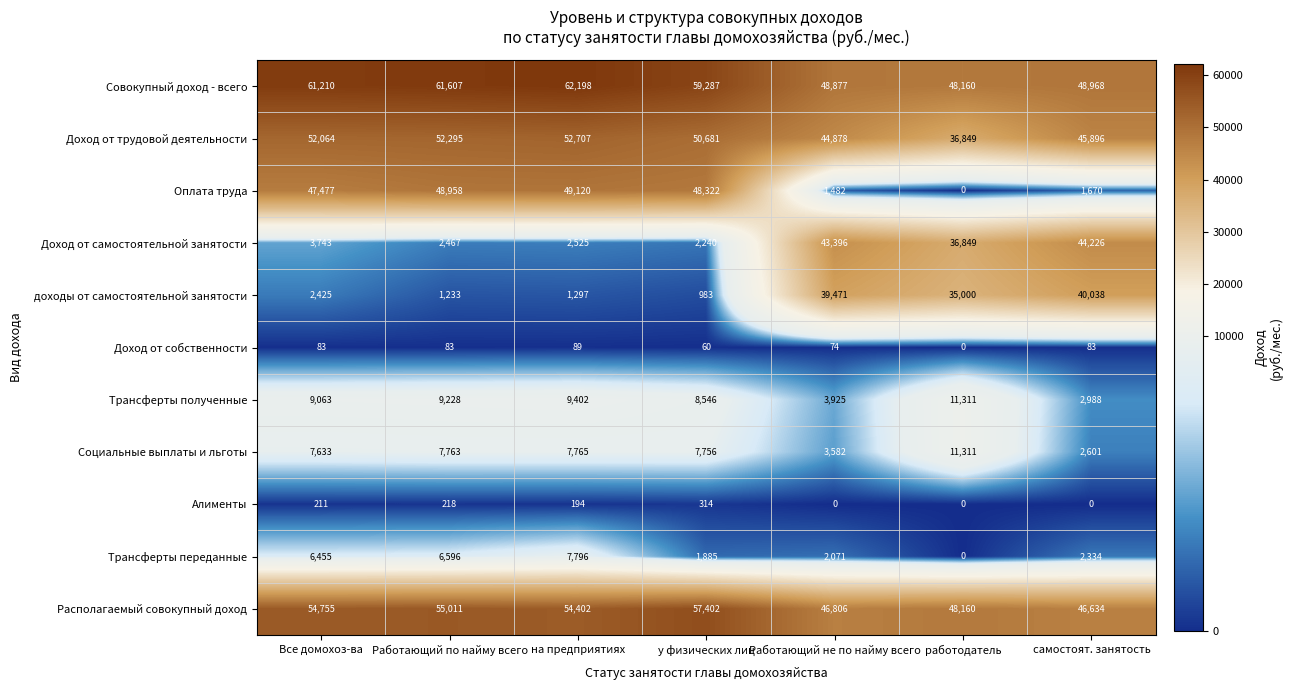

Rank the series at на предприятиях from lowest to highest value.

Доход от собственности, Алименты, доходы от самостоятельной занятости, Доход от самостоятельной занятости, Социальные выплаты и льготы, Трансферты переданные, Трансферты полученные, Оплата труда, Доход от трудовой деятельности, Располагаемый совокупный доход, Совокупный доход - всего